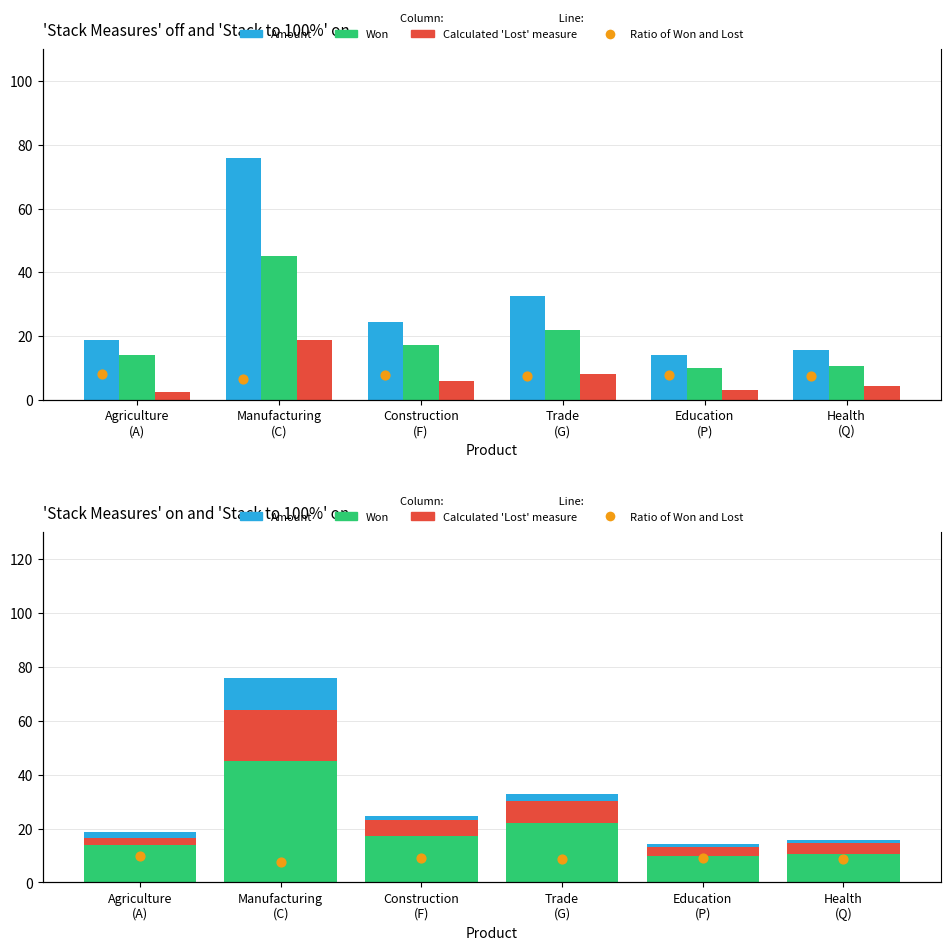

Which series has the largest Y range (max minus min)?

Amount